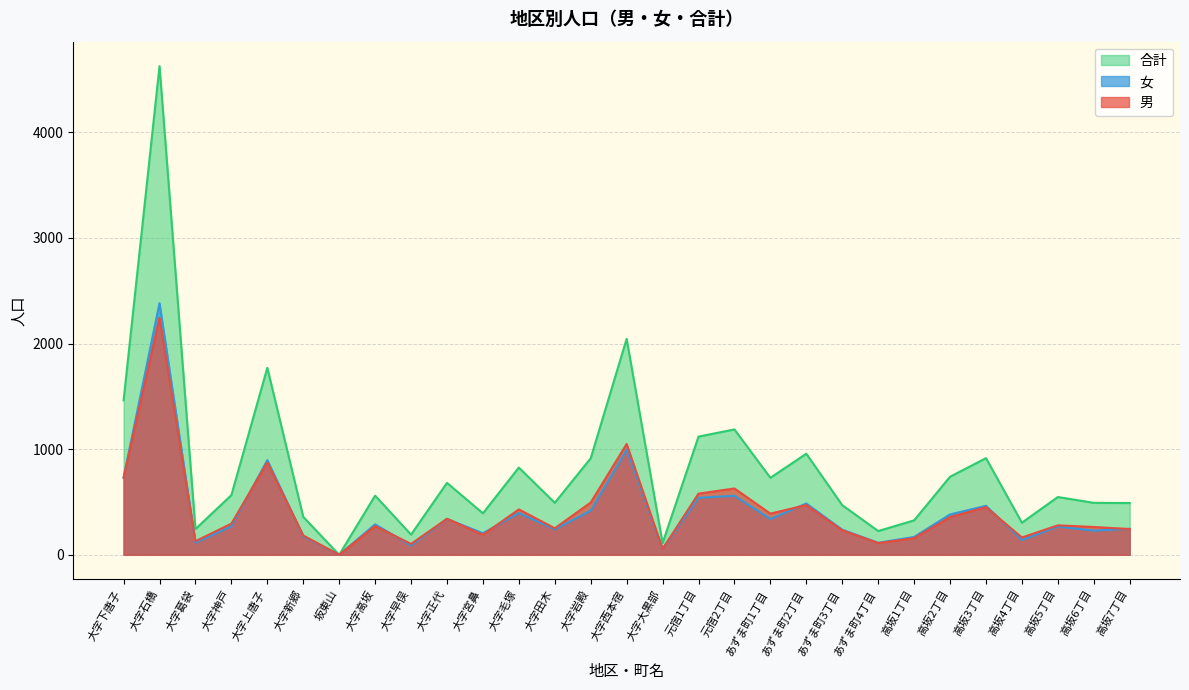

What are all the series names shown in the legend?

合計, 女, 男